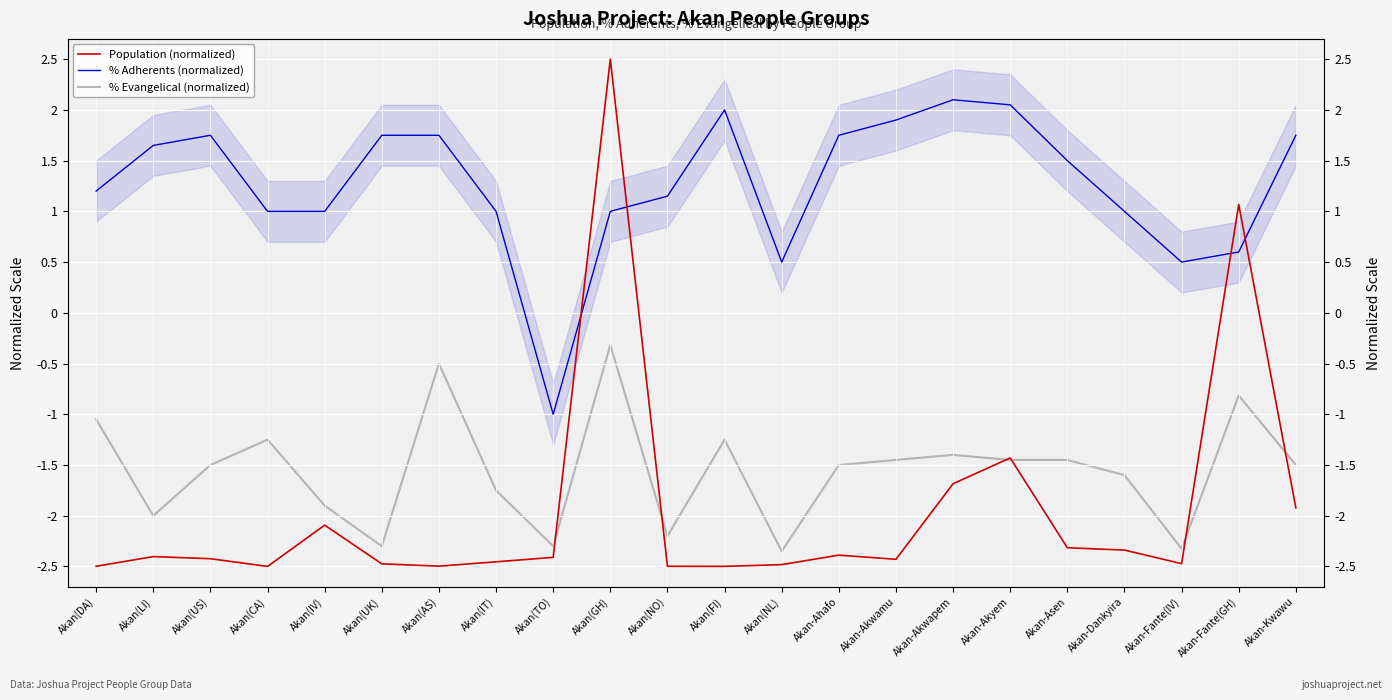

Where is Population (normalized) nearest to the value 0?

Akan-Fante(GH)